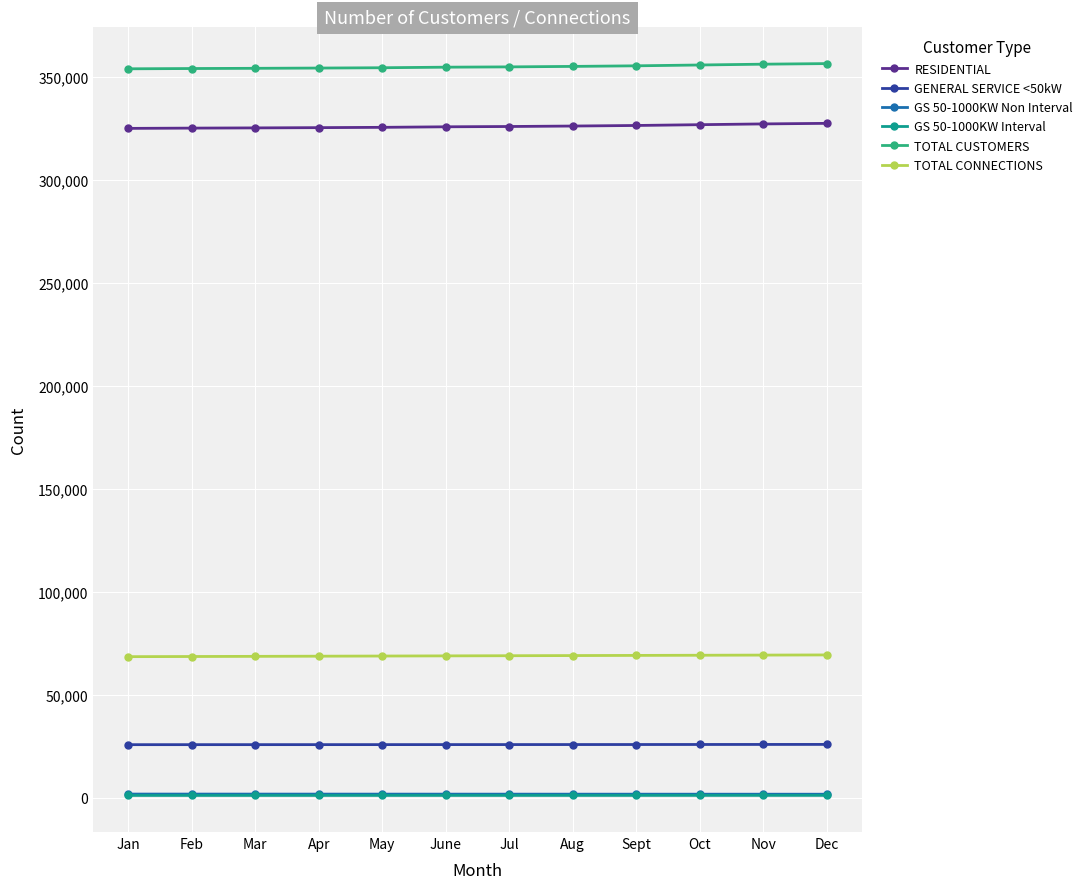

What is the value of the TOTAL CONNECTIONS point at the 4th from the left?

68743